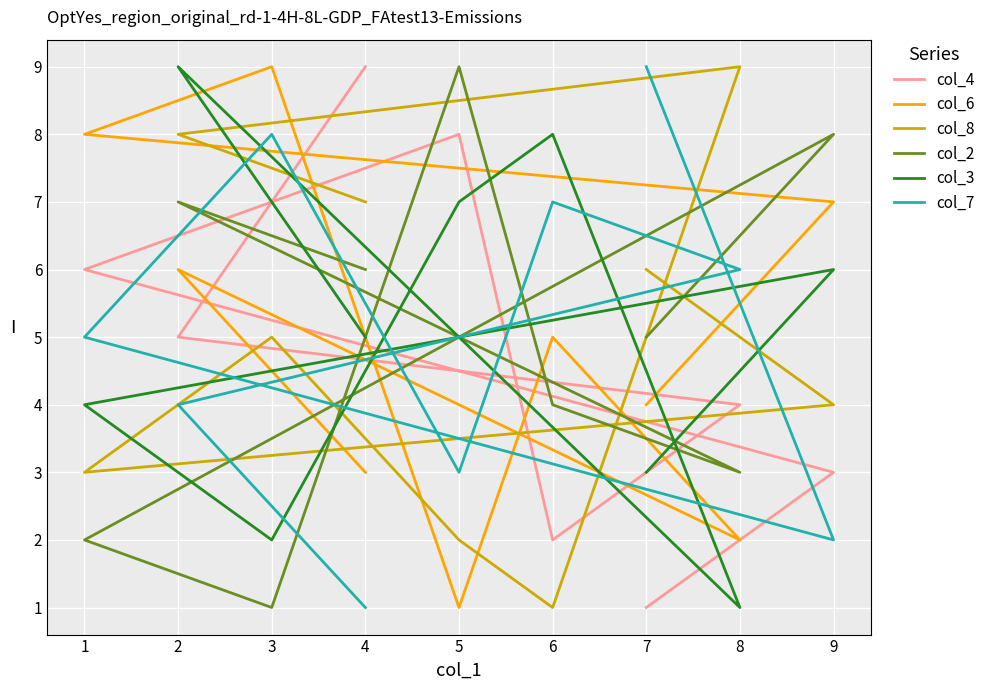

Rank the series by their maximum value, from lowest to highest.

col_4, col_6, col_8, col_2, col_3, col_7